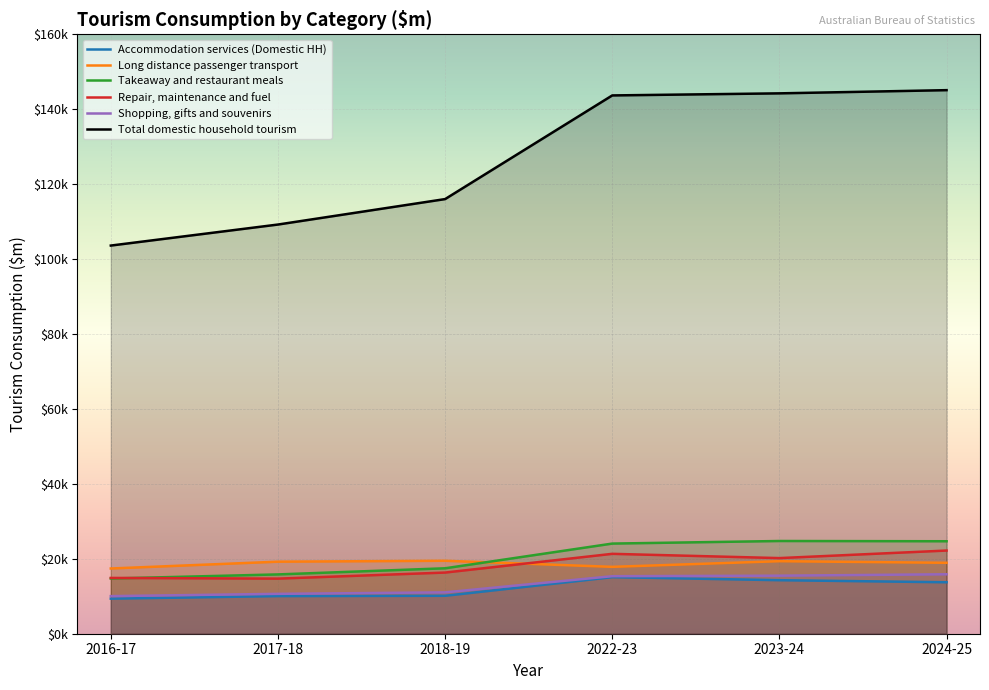

Reading left to right, extract all data points from this chart.

Accommodation services (Domestic HH): 9359	10045	10125	15105	14287	13738
Long distance passenger transport: 17411	19232	19474	17851	19361	18934
Takeaway and restaurant meals: 14739	15831	17467	24063	24751	24685
Repair, maintenance and fuel: 14892	14708	16327	21327	20187	22203
Shopping, gifts and souvenirs: 10033	10645	11040	15353	15494	15868
Total domestic household tourism: 103614	109227	116021	143692	144246	145099